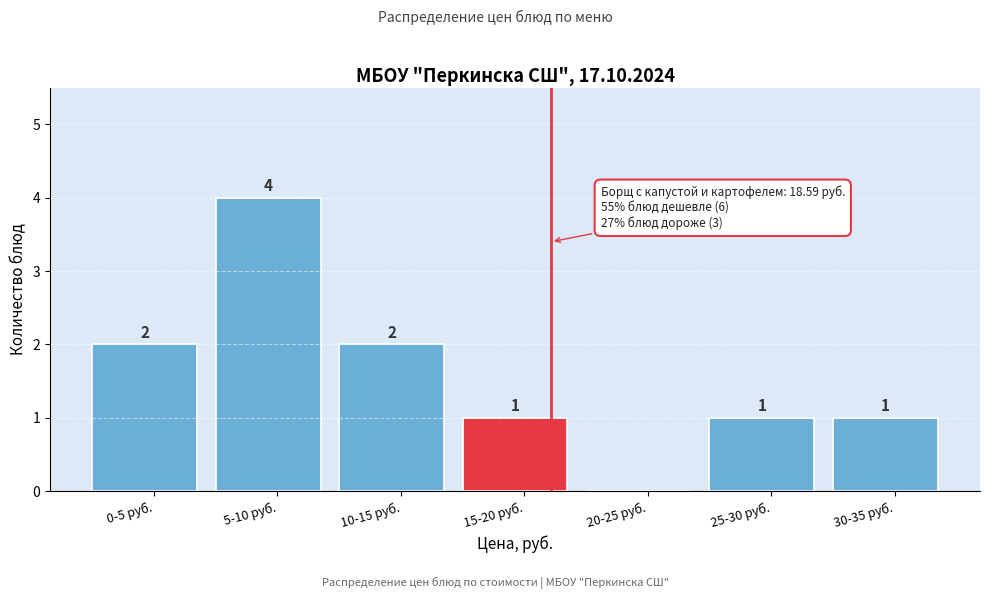

Reading left to right, what are all the values shown in this chart?

0-5 руб.=2	5-10 руб.=4	10-15 руб.=2	15-20 руб.=1	20-25 руб.=0	25-30 руб.=1	30-35 руб.=1